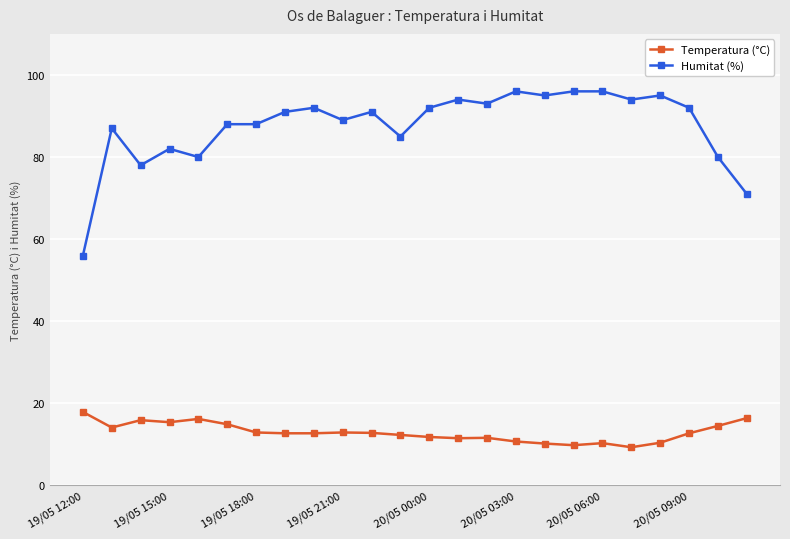

Which series has the largest total across all categories?

Humitat (%)